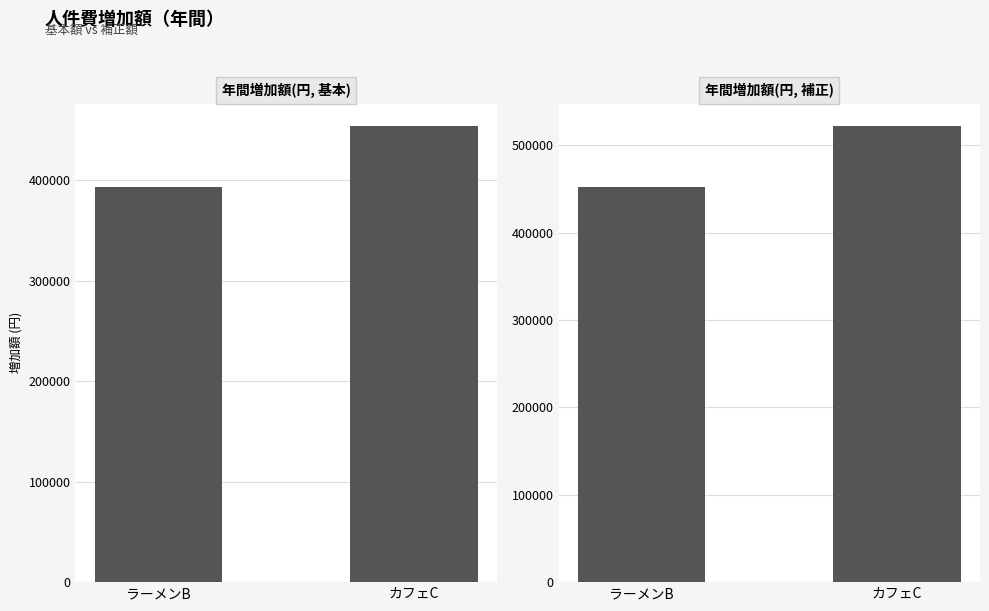

Which series has the largest range (max minus min)?

年間増加額(円, 補正)